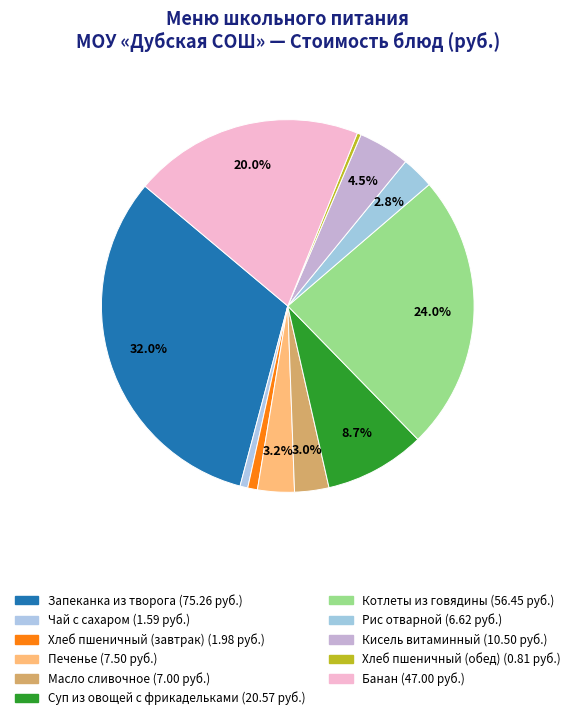

How many segments does this pie chart have?

11